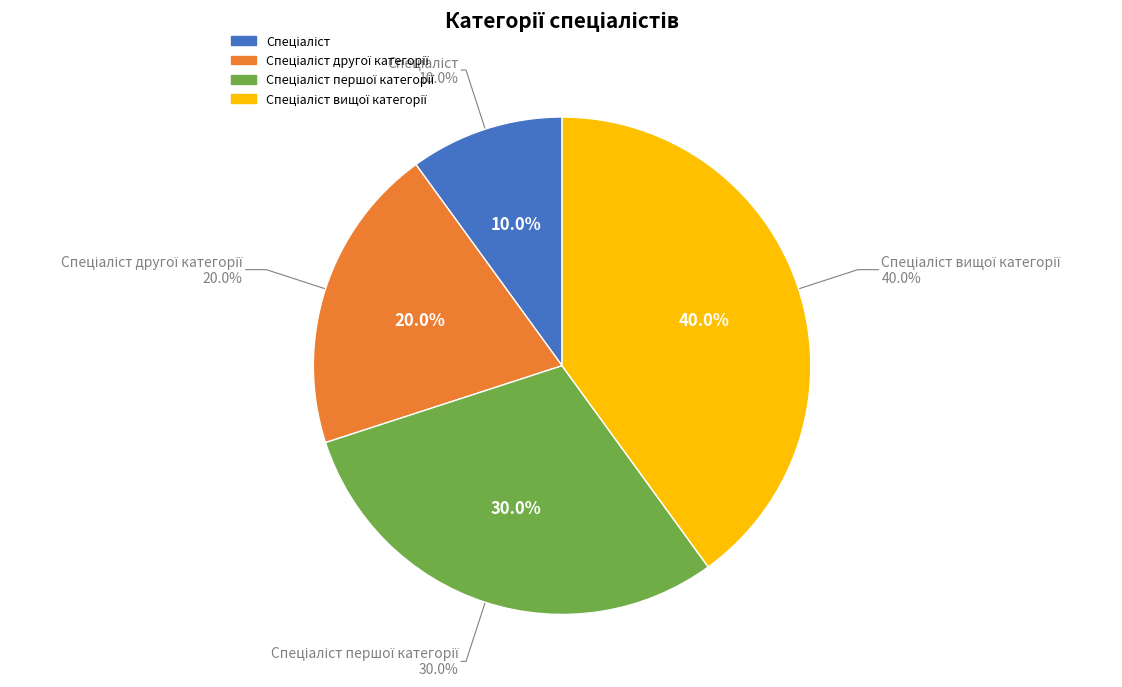

True or false: Спеціаліст першої категорії accounts for 39% of the total.

False